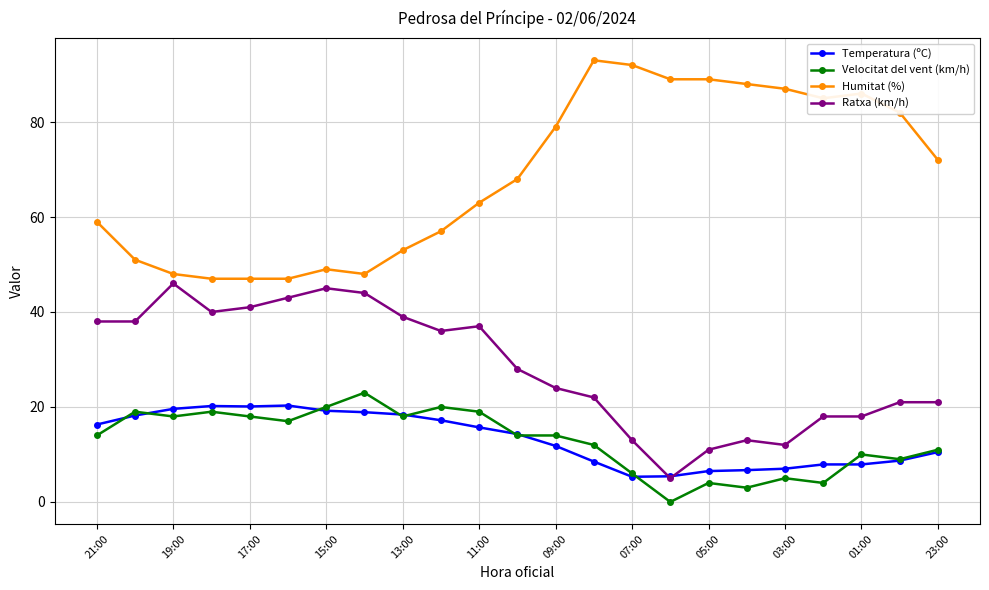

What is the difference between the maximum and minimum values in the Ratxa (km/h) series?

41.0